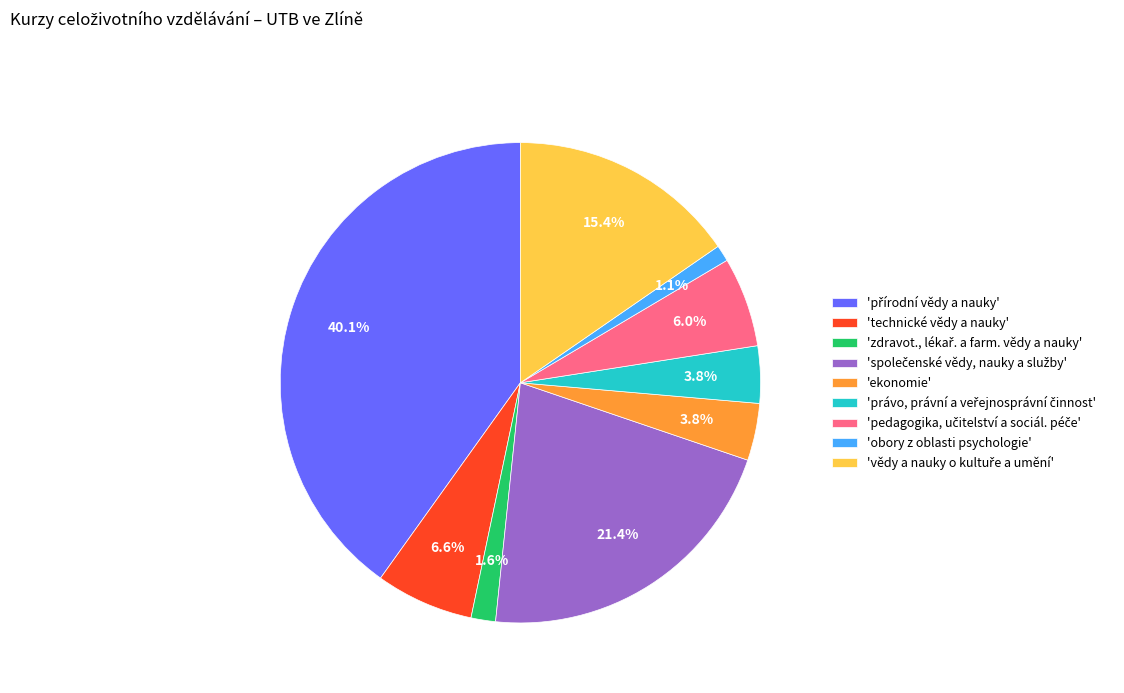

Count the number of slices in the pie.

9